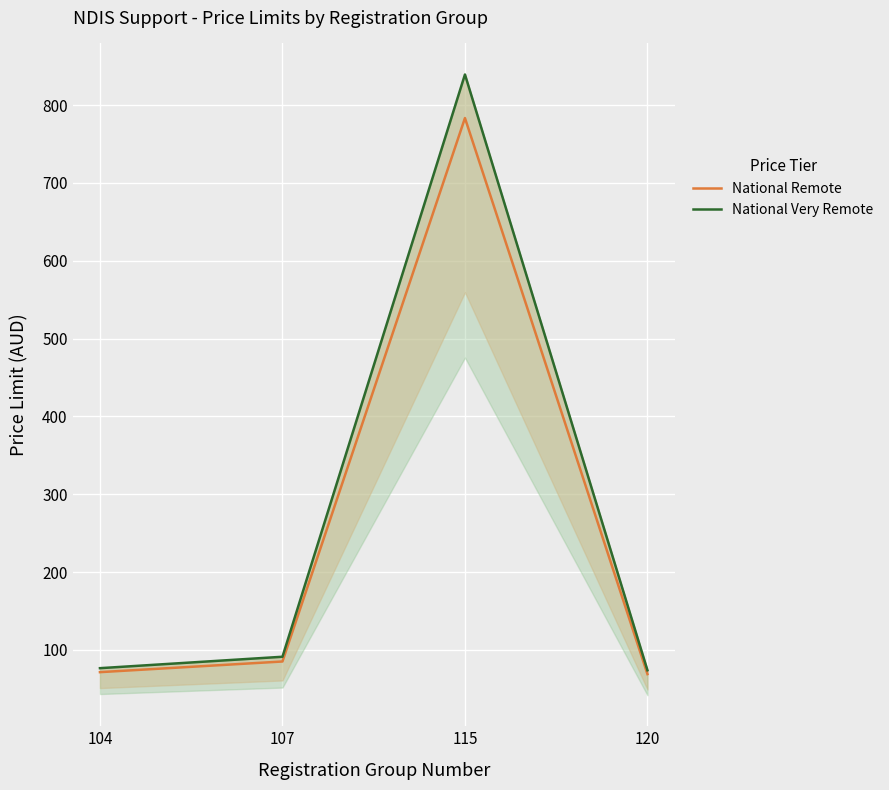

Count the number of data series in this chart.

2